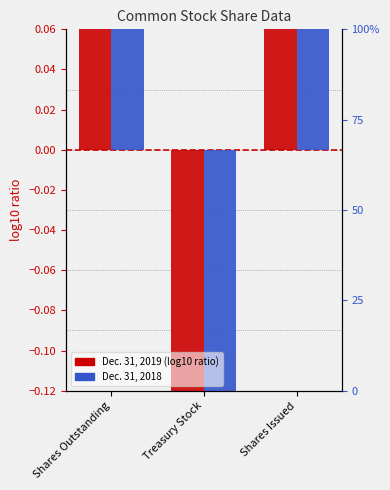

At how many categories does at least one series exceed -266?

3